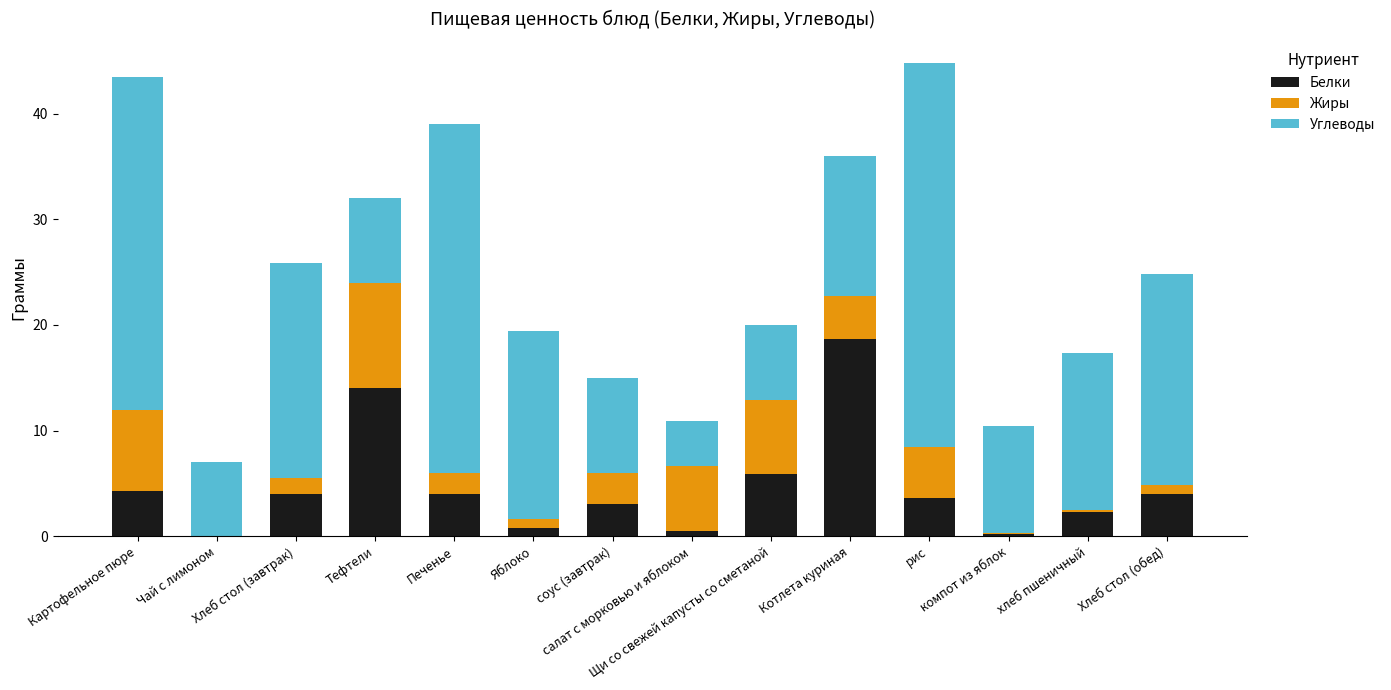

At which category is the sum across all series the highest?

рис